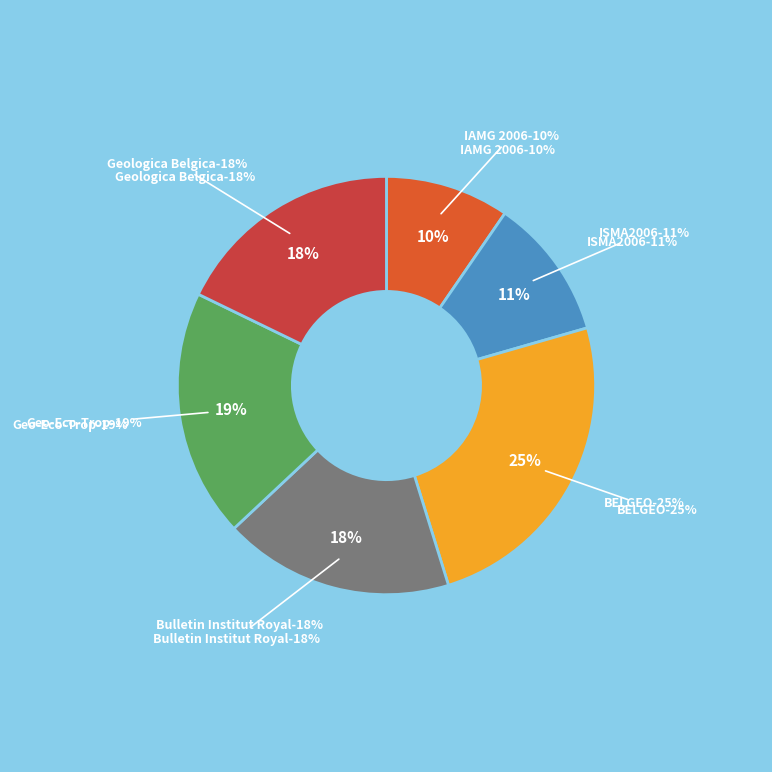

Rank the categories by value from lowest to highest.

IAMG 2006, ISMA2006, Bulletin Institut Royal, Geologica Belgica, Geo-Eco-Trop, BELGEO